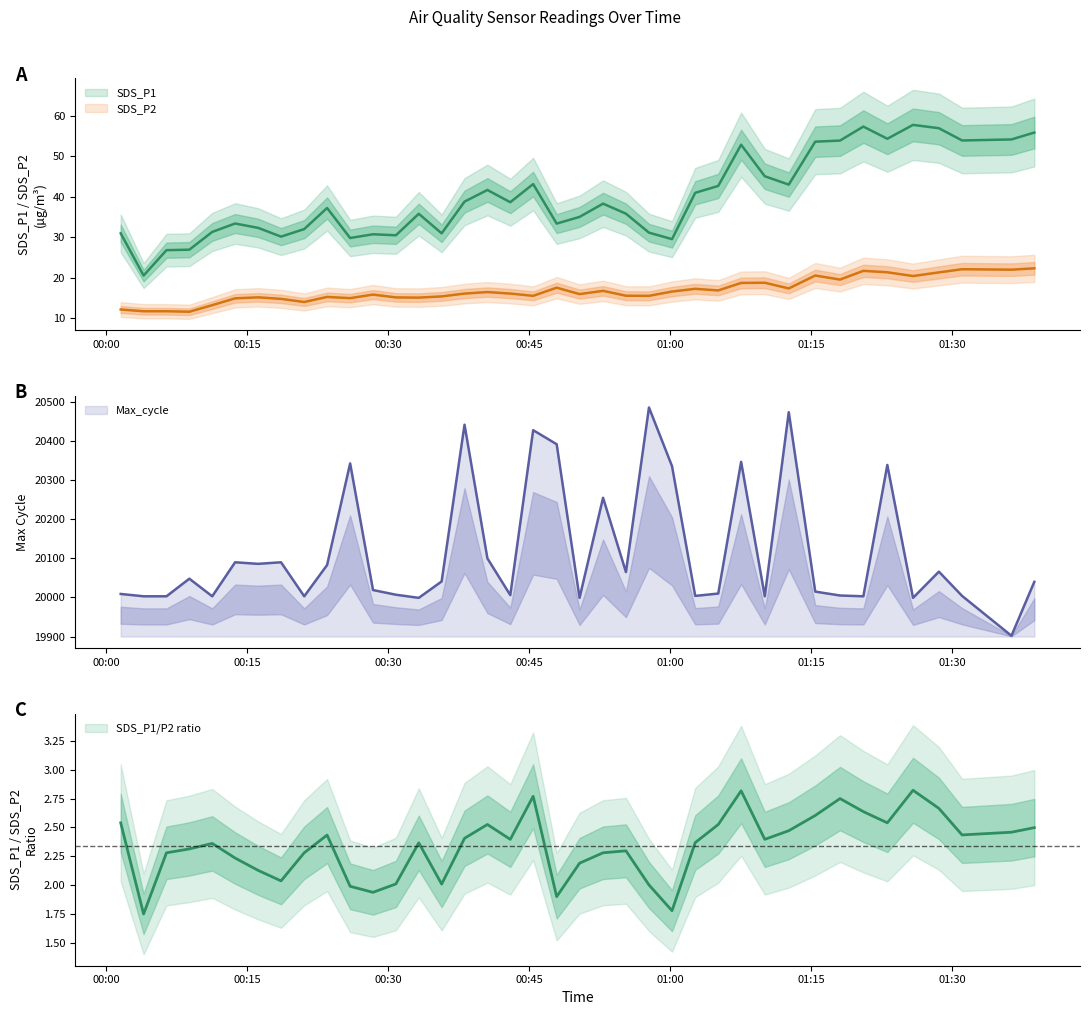

What is the difference between the Max_cycle values at 2022/10/18 00:28:24 and 2022/10/18 01:28:35?

47.0